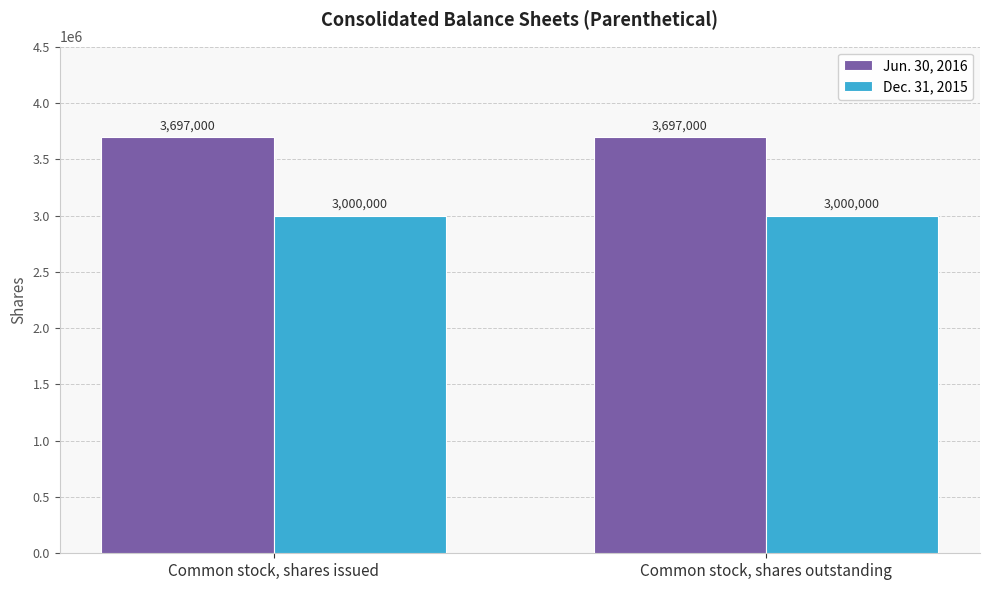

Is it true that Jun. 30, 2016 equals 4847403 at Common stock, shares issued?

False